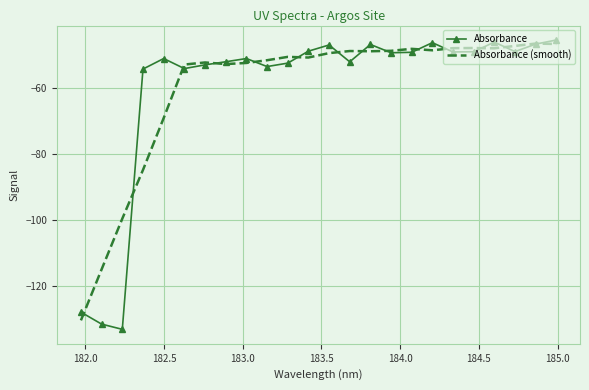

Which series has the widest spread of values?

Absorbance